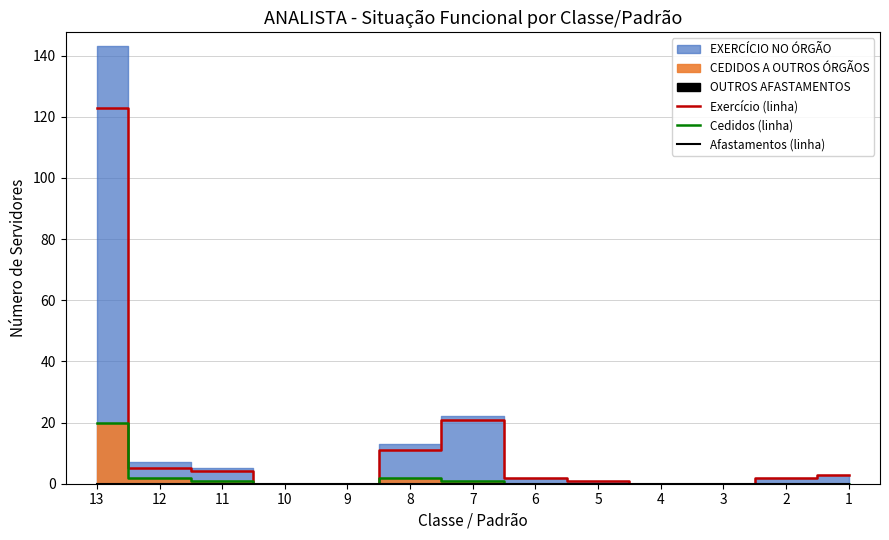

How many values in the Exercício (linha) series are below 2?

5